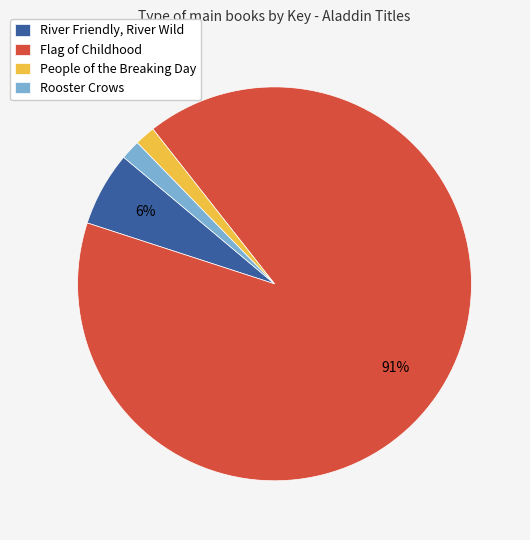

Is the sum of Rooster Crows and People of the Breaking Day greater than half?

No